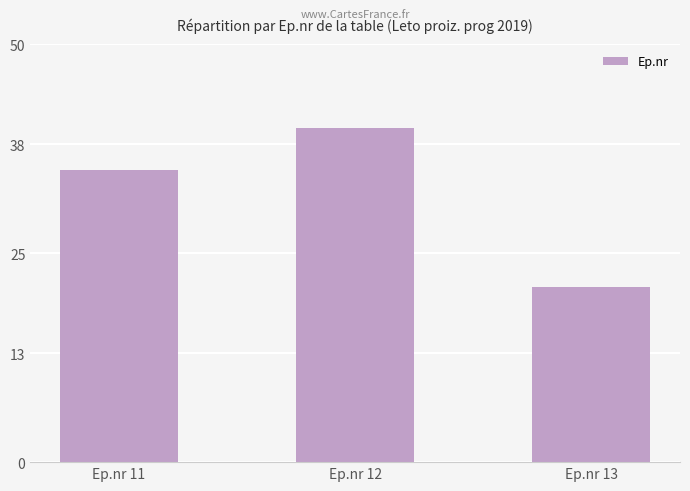

List the labels in order of value, smallest first.

Ep.nr 13, Ep.nr 11, Ep.nr 12